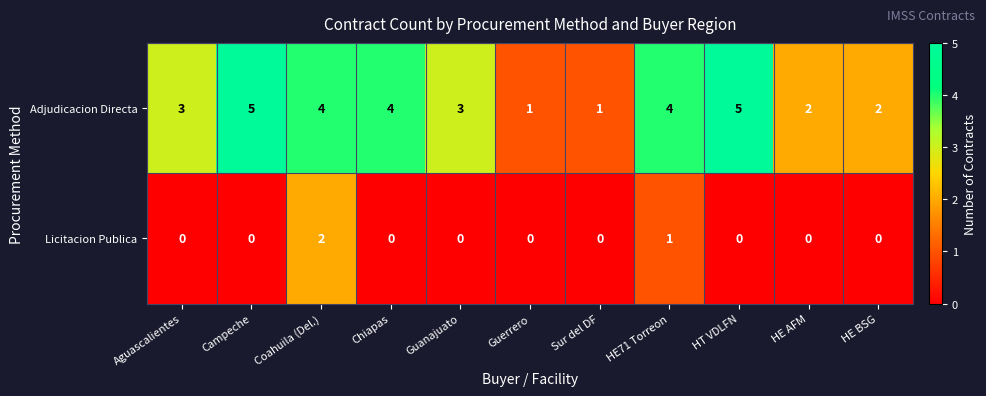

Which series has the widest spread of values?

Adjudicacion Directa